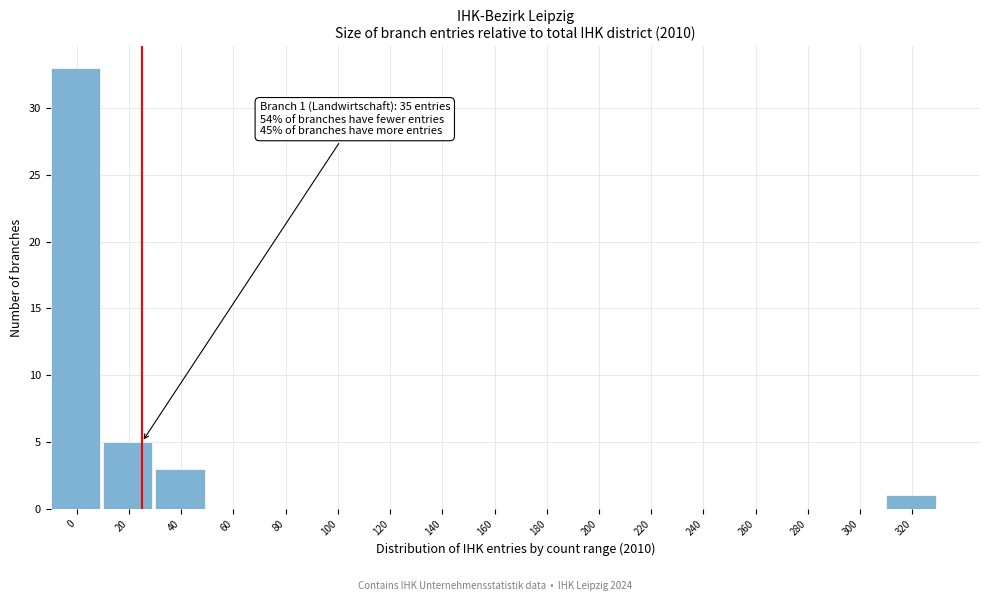

Reading left to right, extract all data points from this chart.

0=33	20=5	40=3	60=0	80=0	100=0	120=0	140=0	160=0	180=0	200=0	220=0	240=0	260=0	280=0	300=0	320=1